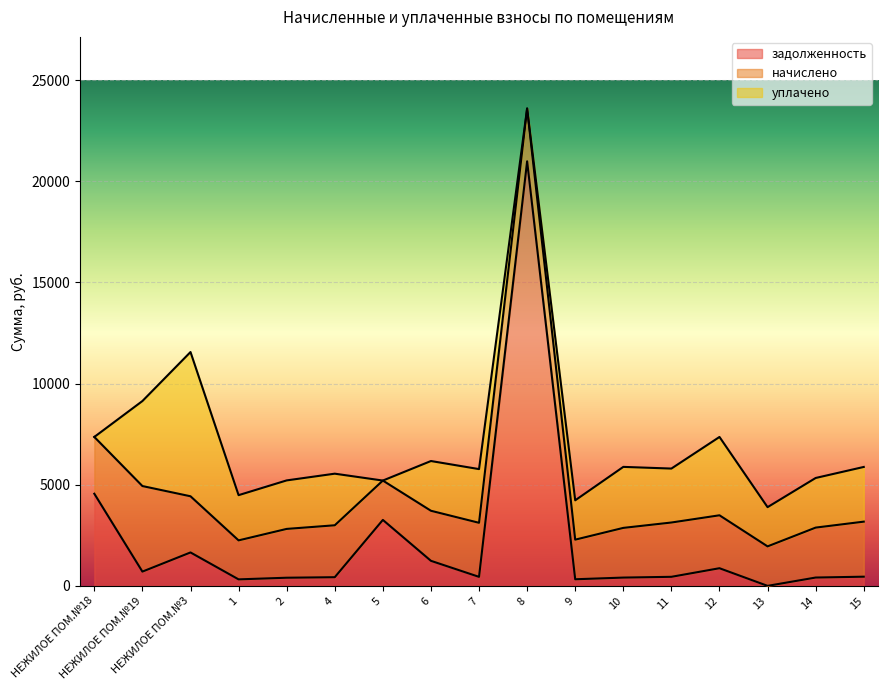

True or false: начислено has a value of 2720.9 at 15.

True